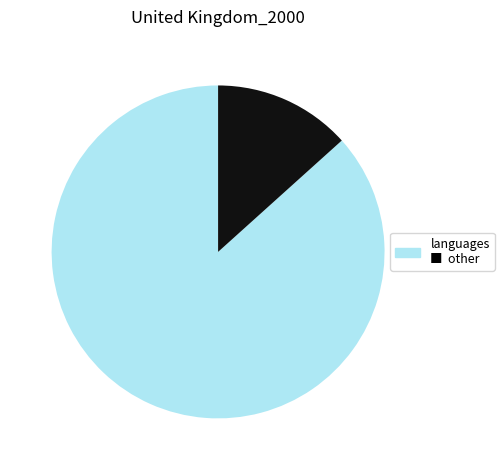

Does any single category account for the majority?

Yes